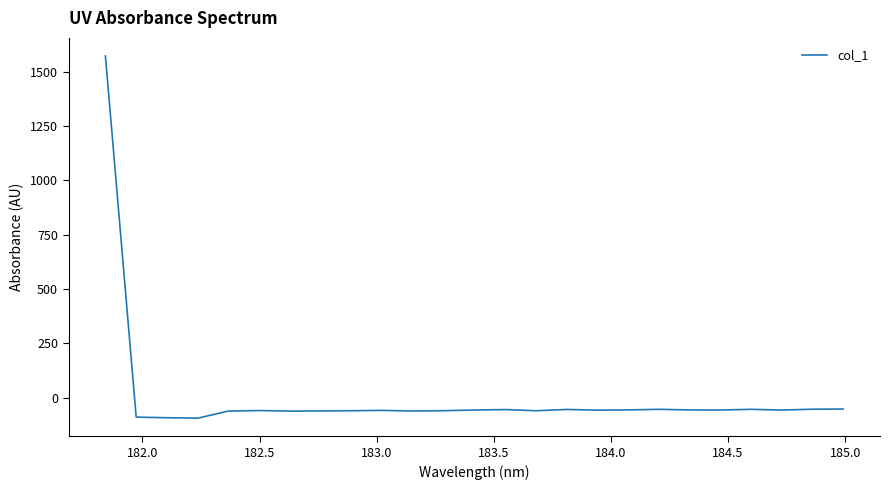

What is the difference between the maximum and minimum values?

1667.6